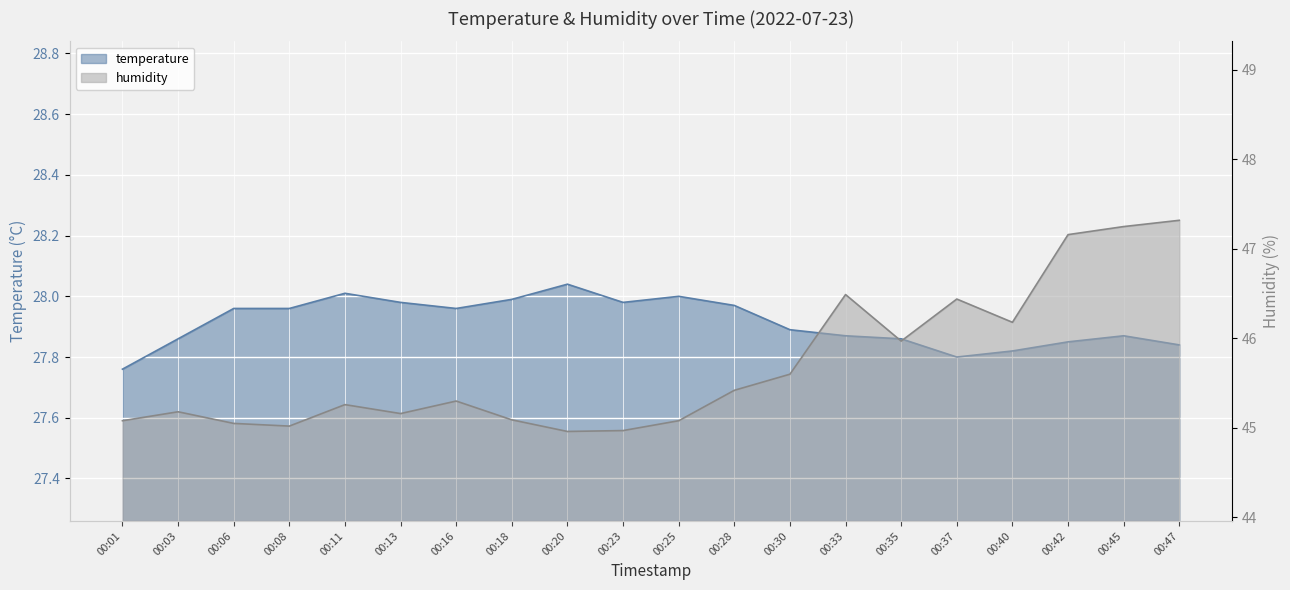

The value of humidity at 00:33 is 18.0. True or false?

False